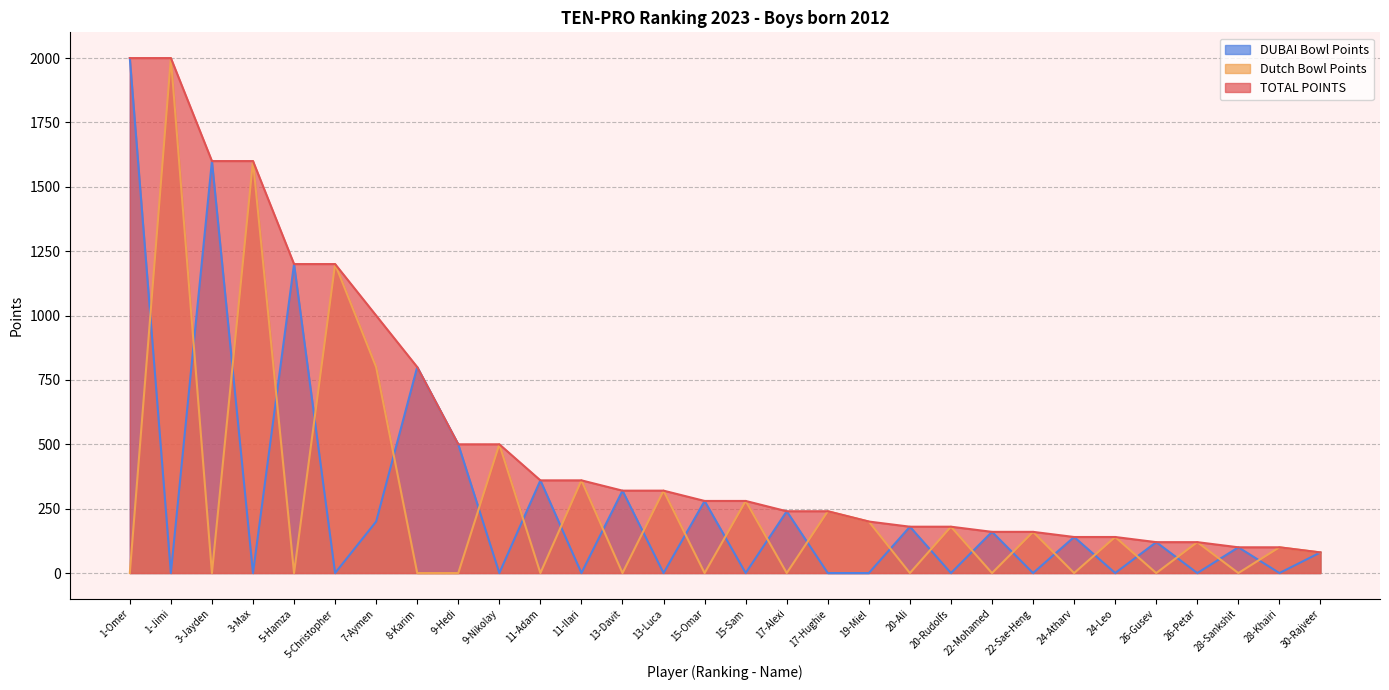

What is the difference between the DUBAI Bowl Points values at 20-Ali and 28-Sankshit?

80